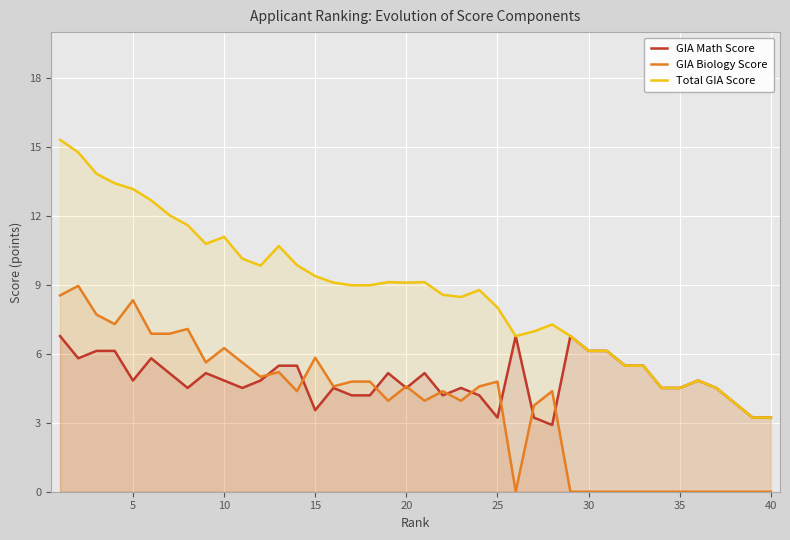

True or false: GIA Math Score has a value of 5.5 at 25.

False